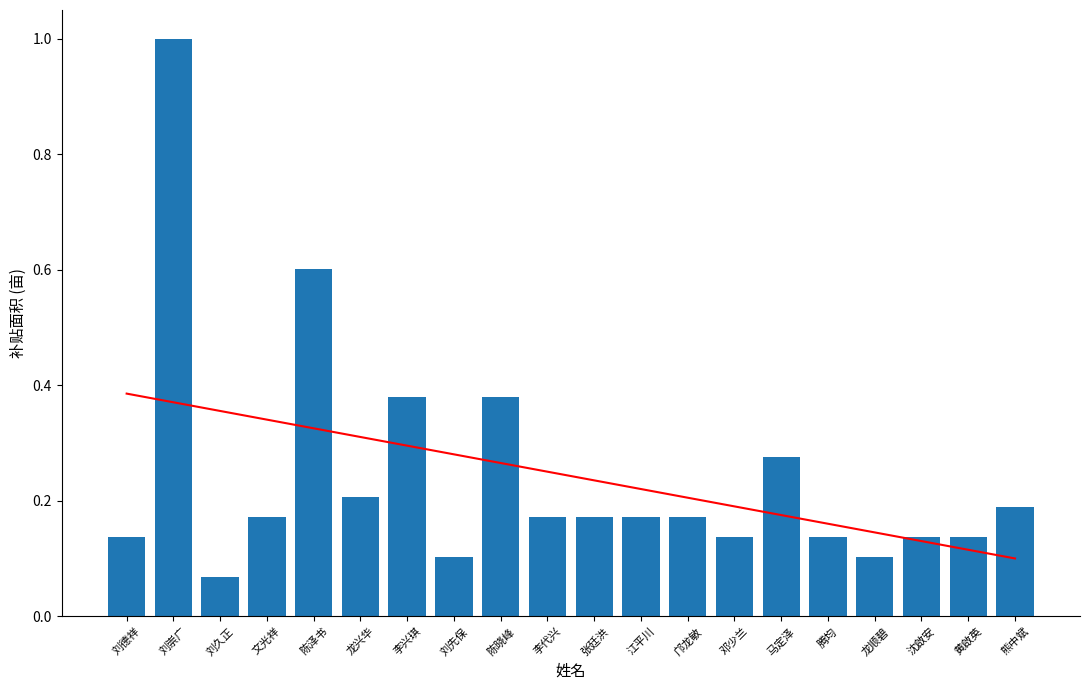

At how many categories does at least one series exceed 0?

20